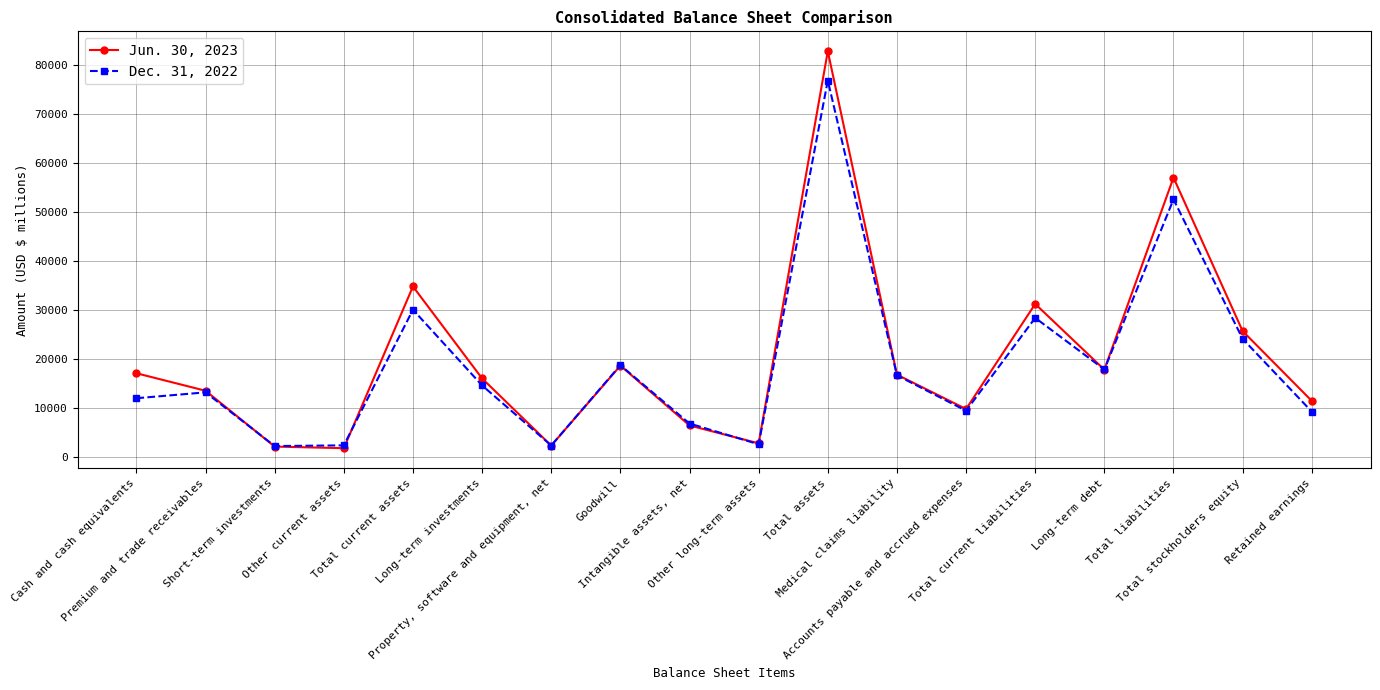

Rank the series by their average value, from highest to lowest.

Jun. 30, 2023, Dec. 31, 2022